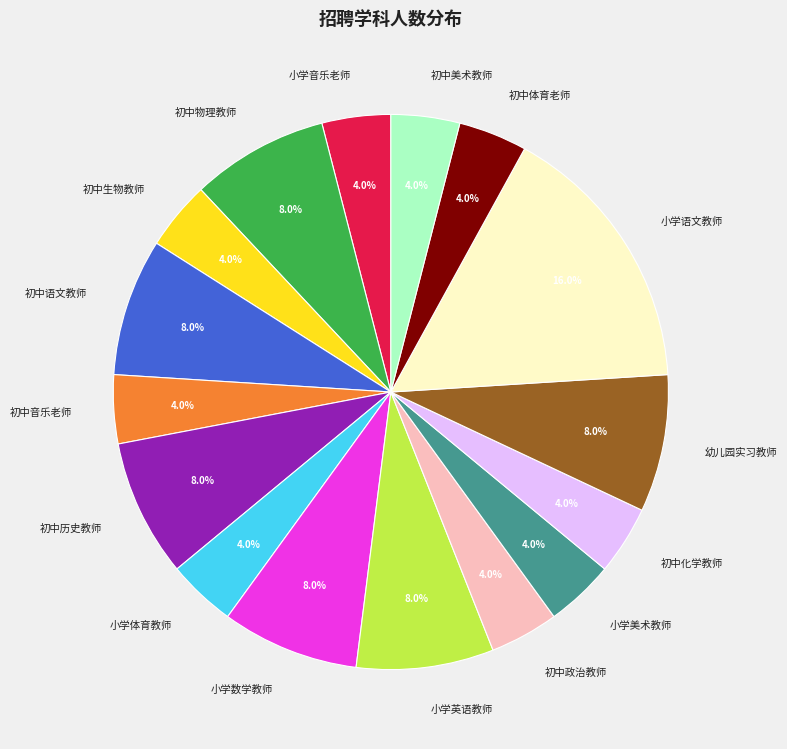

Which slice is the largest?

小学语文教师